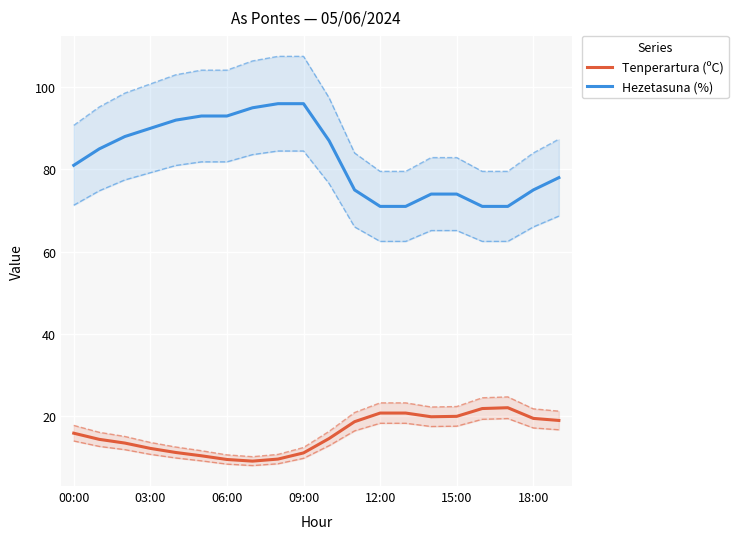

How many values in the Hezetasuna (%) series exceed 85?

9